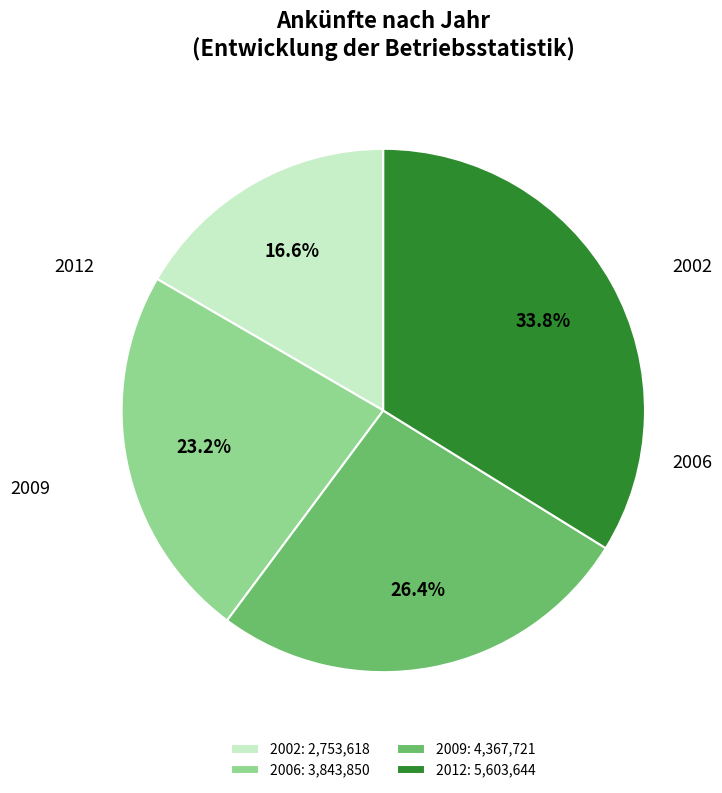

Combined, what portion of the pie is 2009: 4,367,721 and 2002: 2,753,618?

43.0%